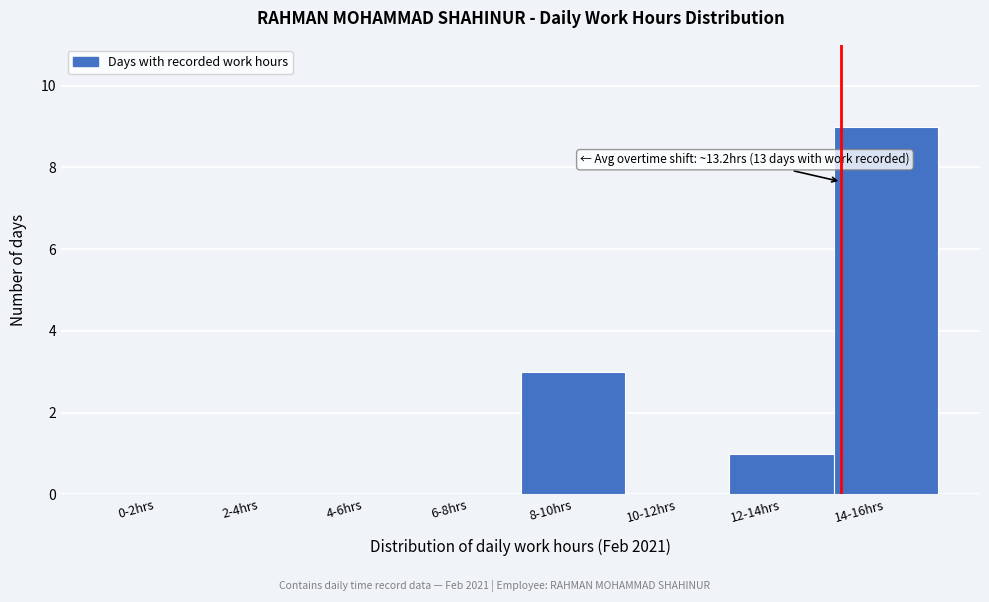

Reading left to right, extract all data points from this chart.

0-2hrs=0	2-4hrs=0	4-6hrs=0	6-8hrs=0	8-10hrs=3	10-12hrs=0	12-14hrs=1	14-16hrs=9